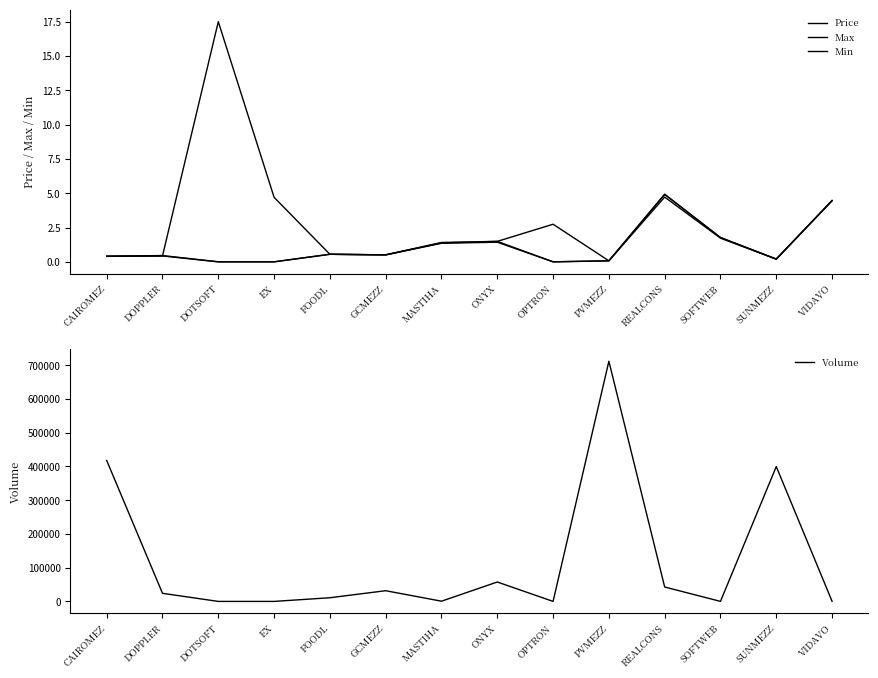

How many data points does each series have?

14